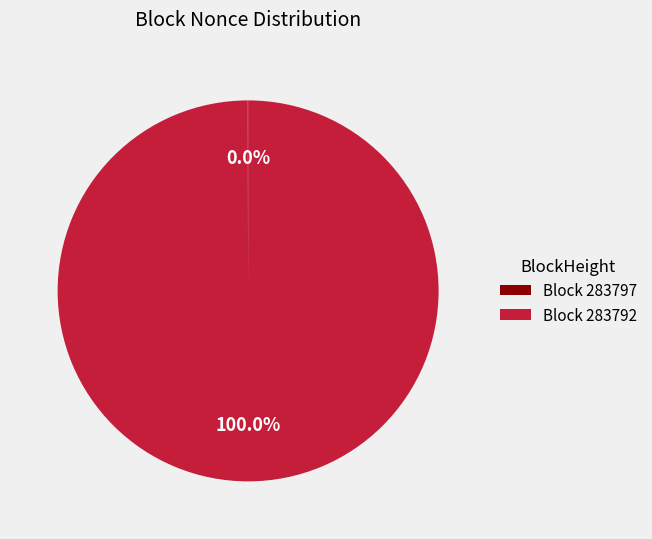

What is the largest slice in the pie chart?

Block 283792